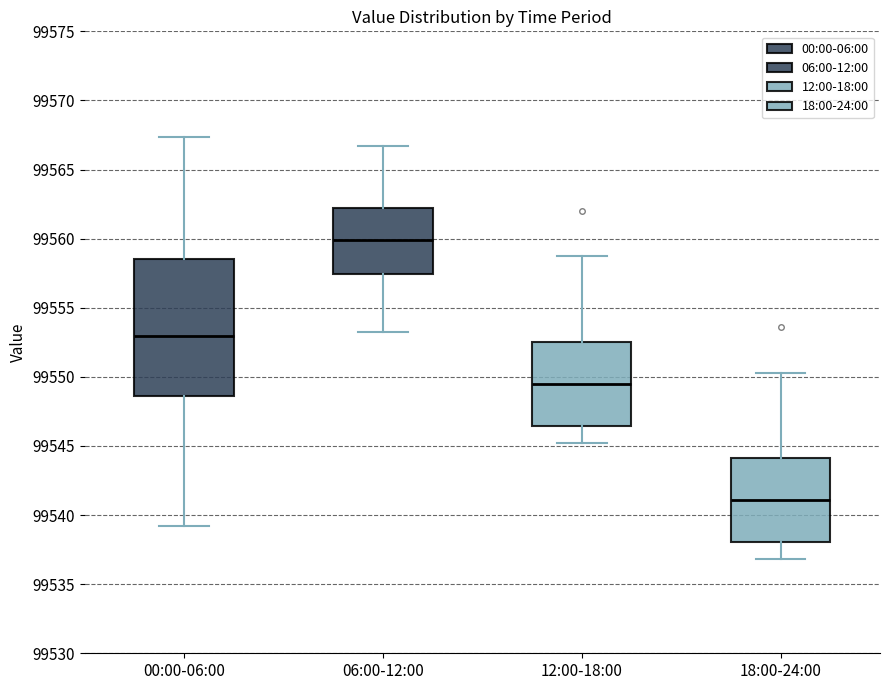

Which box's median line is the highest?

06:00-12:00